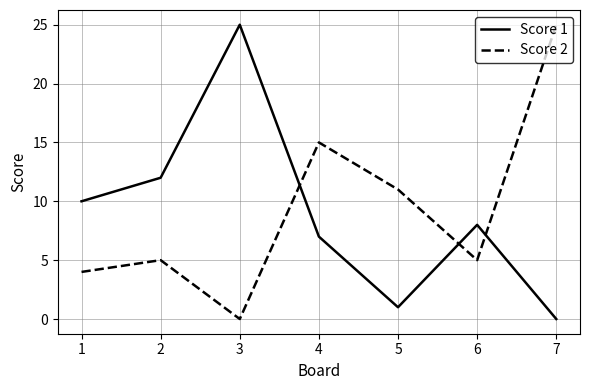

What is the difference between the highest and lowest values at 3?

25